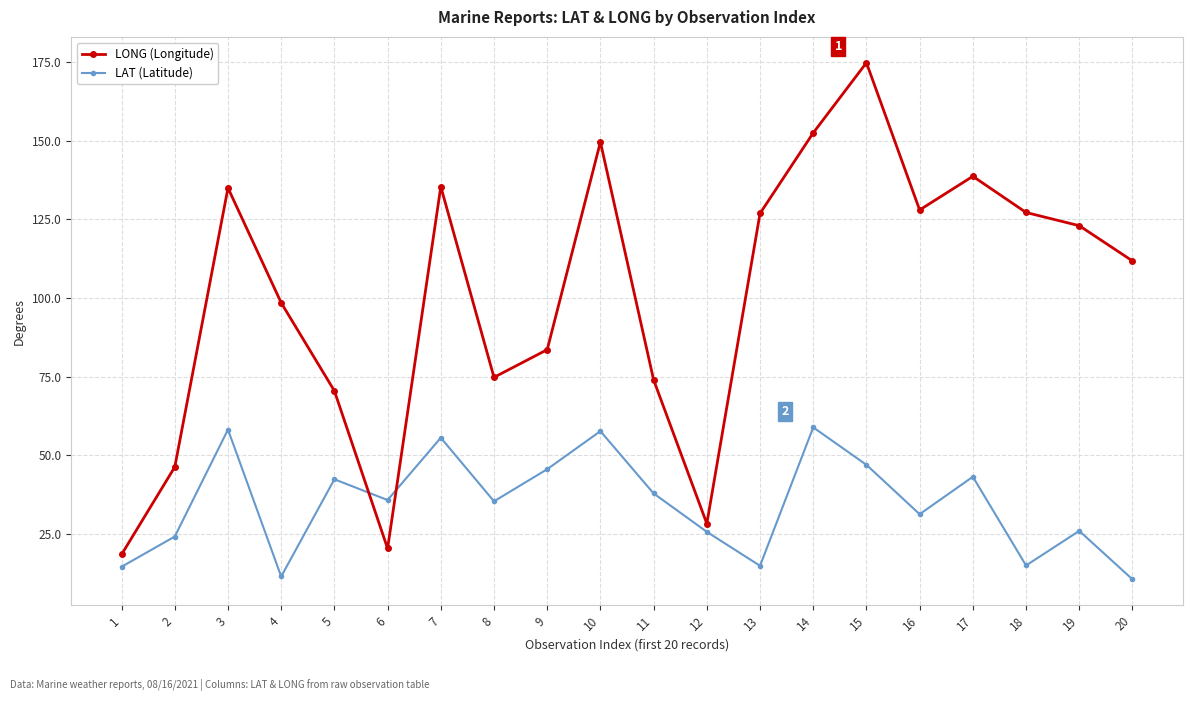

How many interior local valleys does the LONG (Longitude) series have?

4